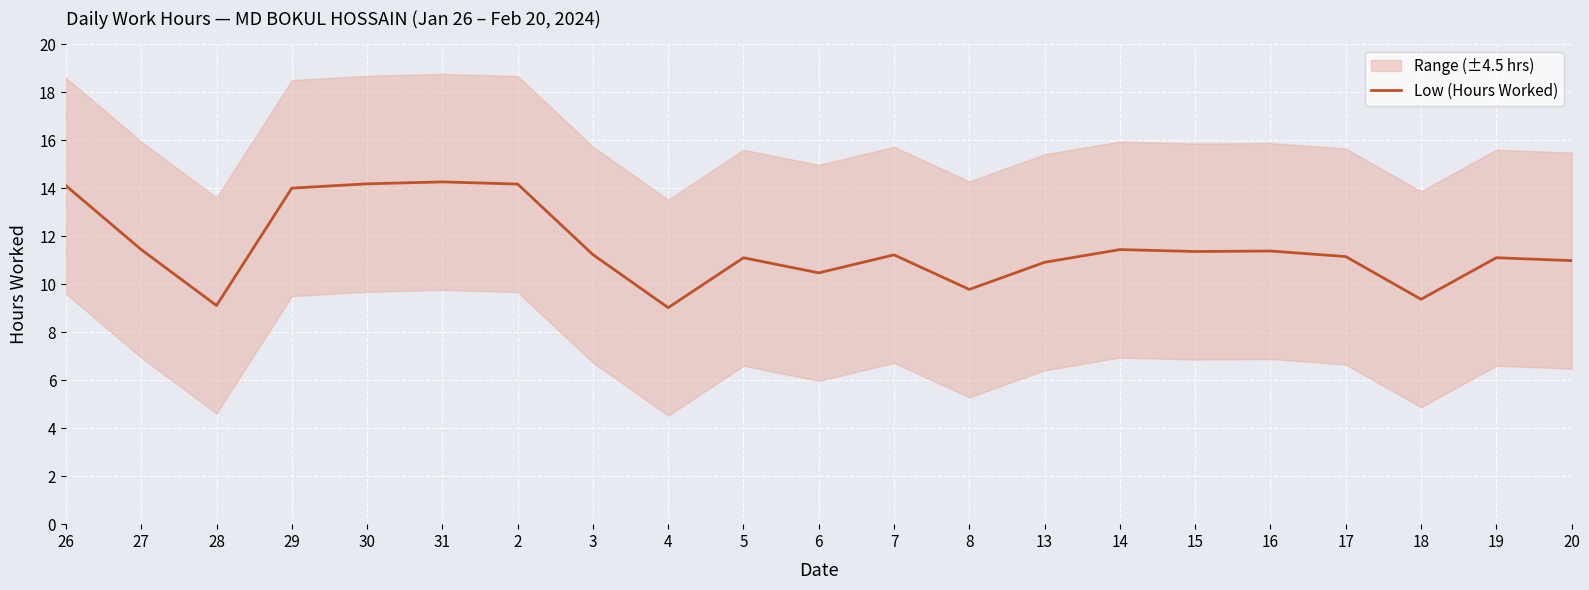

The value at 20 is 11.0. True or false?

True